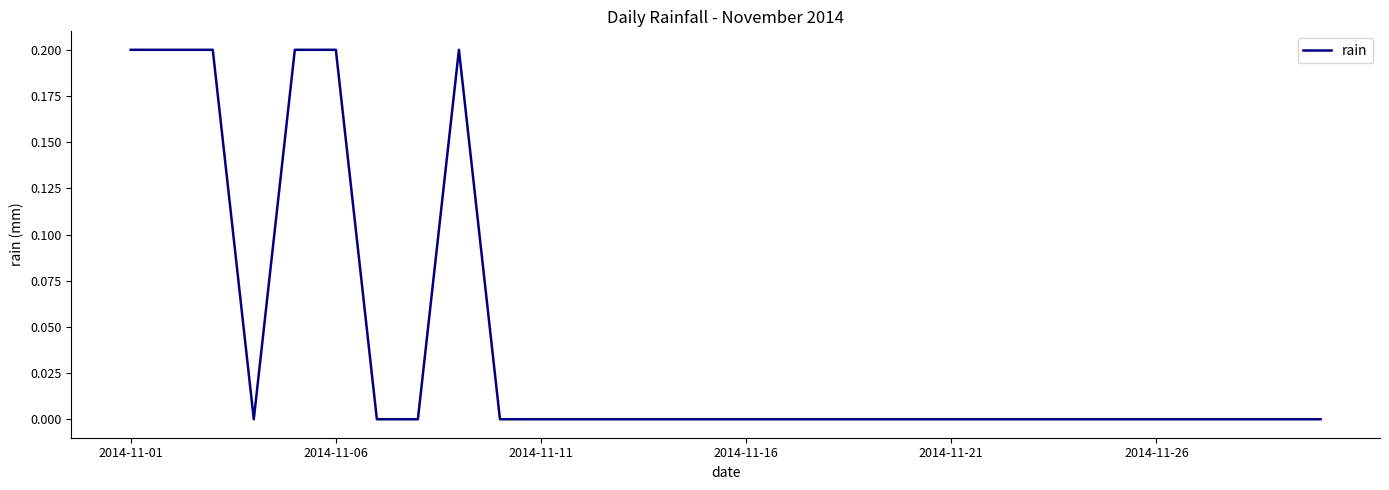

What is the greatest value displayed?

0.2